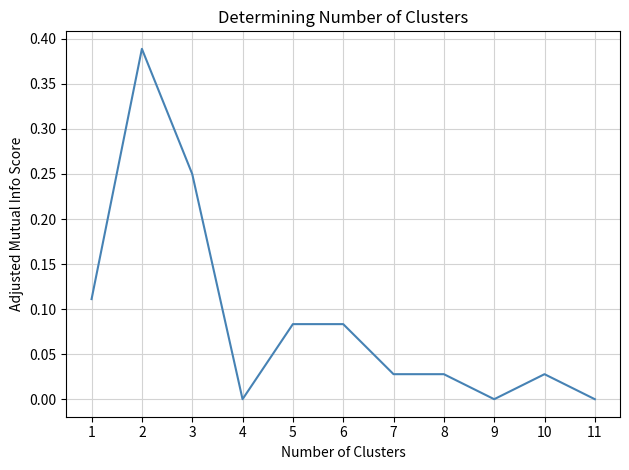

Which has a higher value, 10 or 3?

3